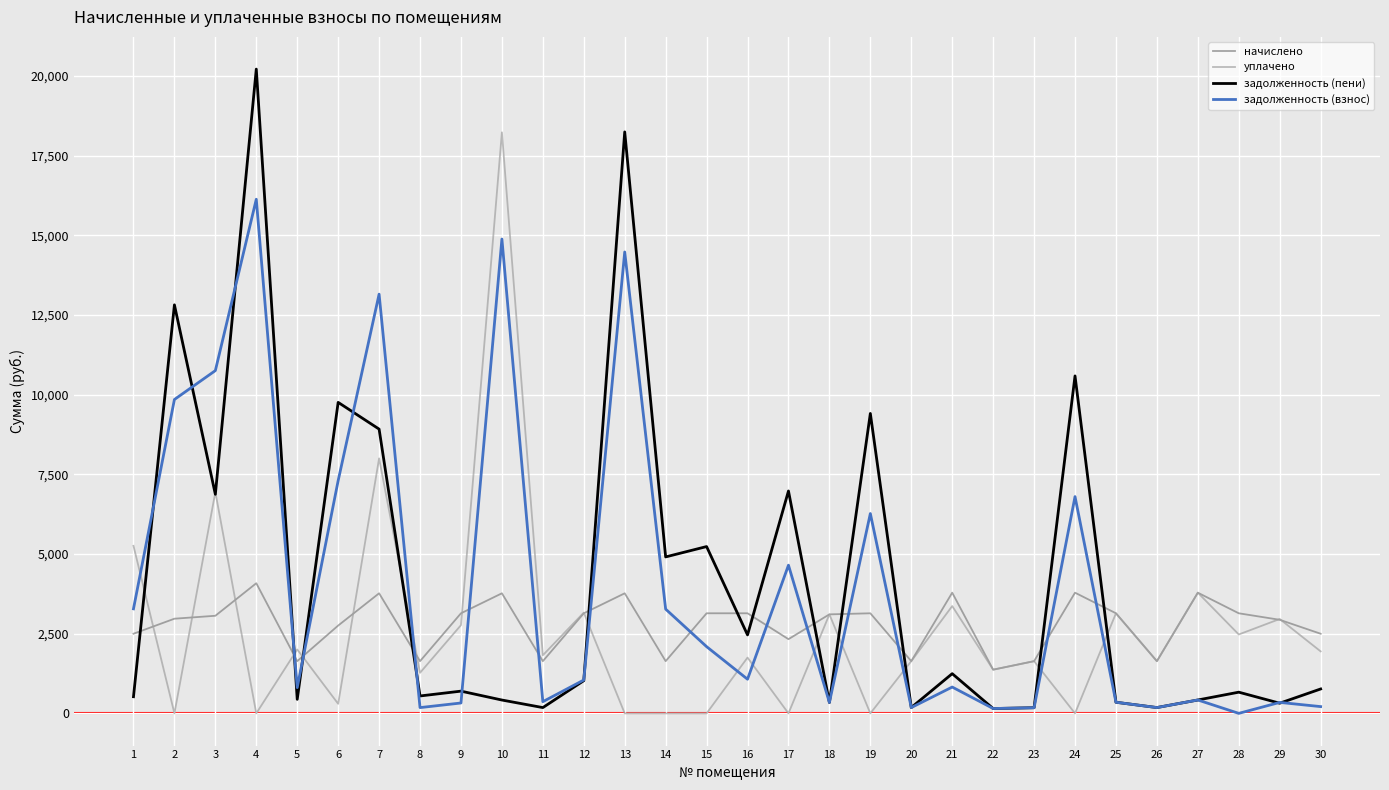

True or false: задолженность (пени) and уплачено cross at least once.

True